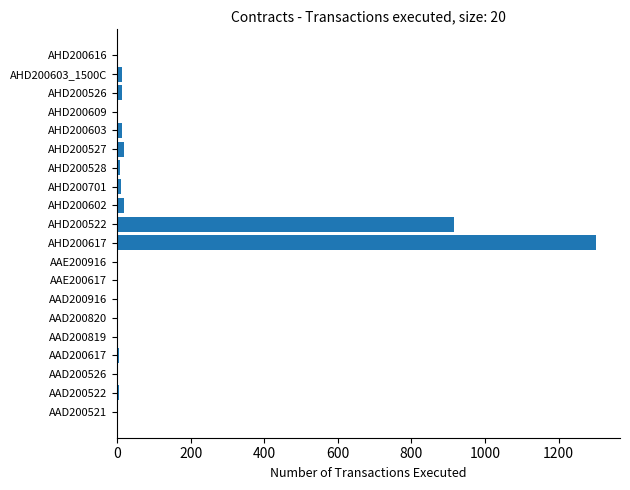

At which label is the value closest to 651?

AHD200522